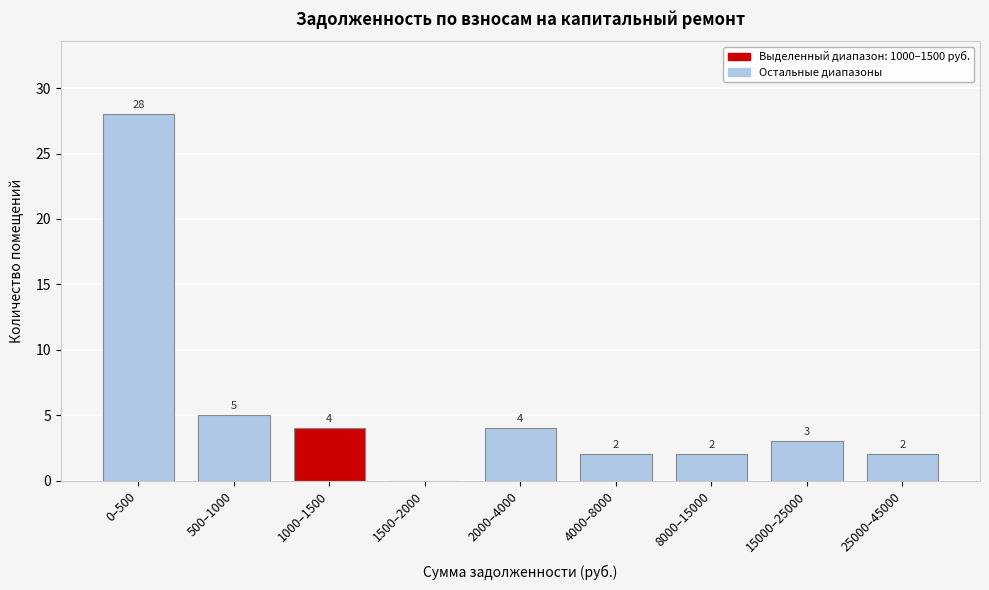

Reading left to right, extract all data points from this chart.

0–500=28	500–1000=5	1000–1500=4	1500–2000=0	2000–4000=4	4000–8000=2	8000–15000=2	15000–25000=3	25000–45000=2